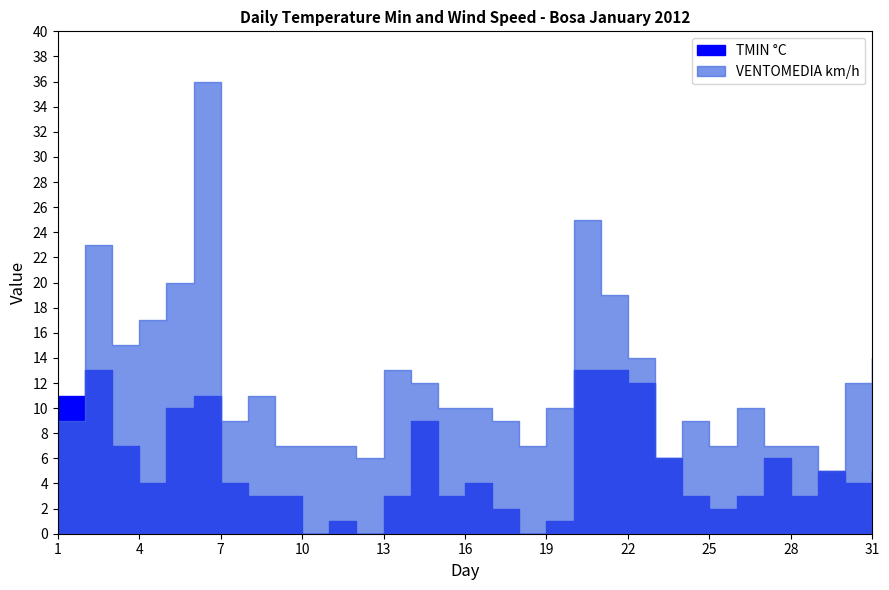

In VENTOMEDIA km/h, how many points are lower than both neighbors (excluding endpoints)?

7